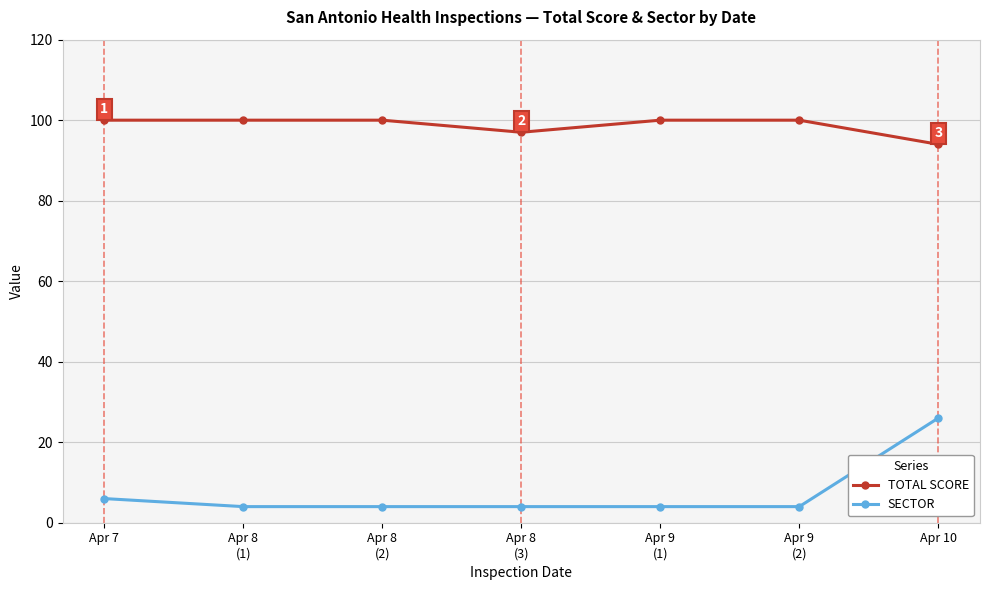

At how many categories does at least one series exceed 9?

7